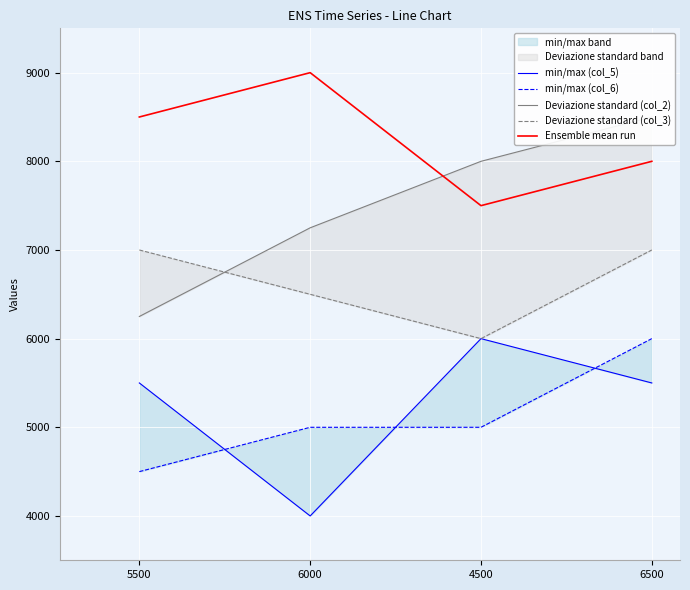

What is the average value of the min/max (col_6) series?

5125